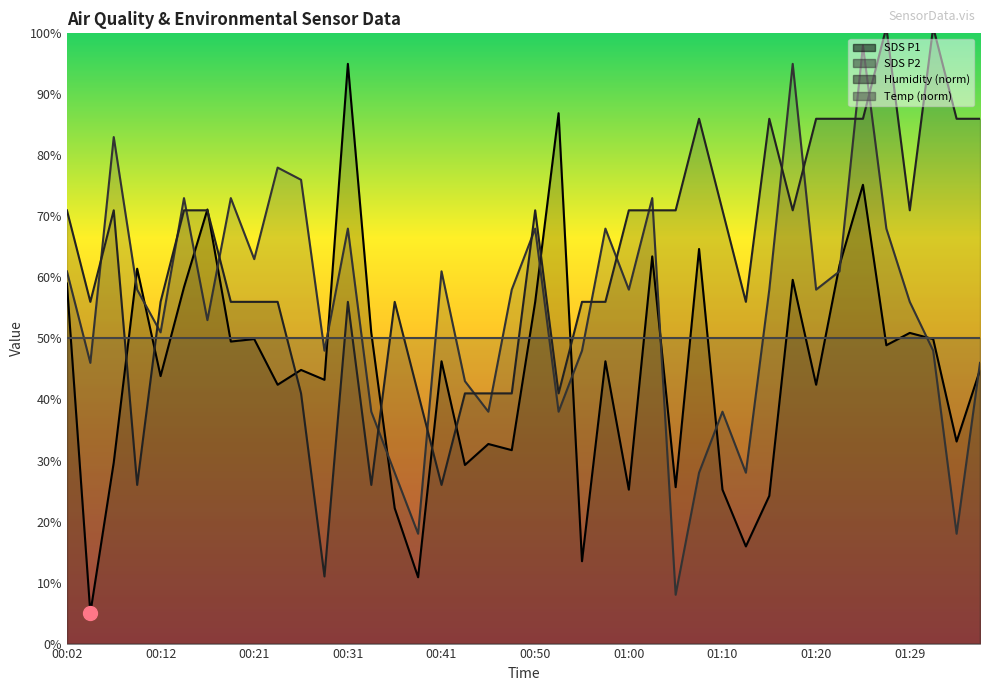

What is the label of the 38th point from the left?

01:32